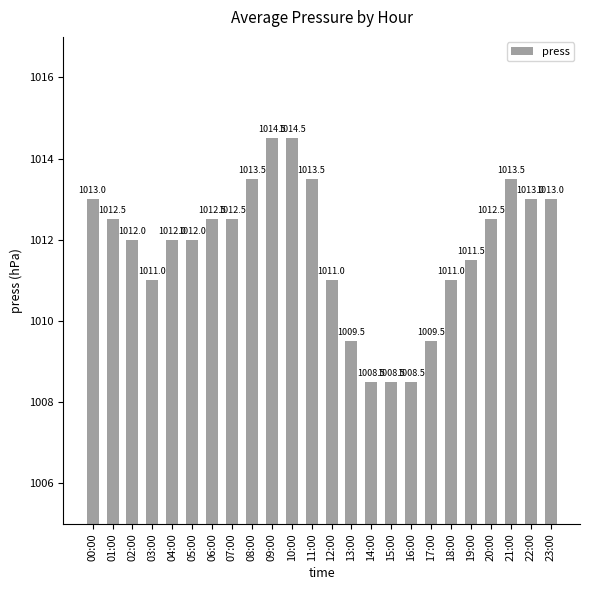

How many data points does each series have?

24